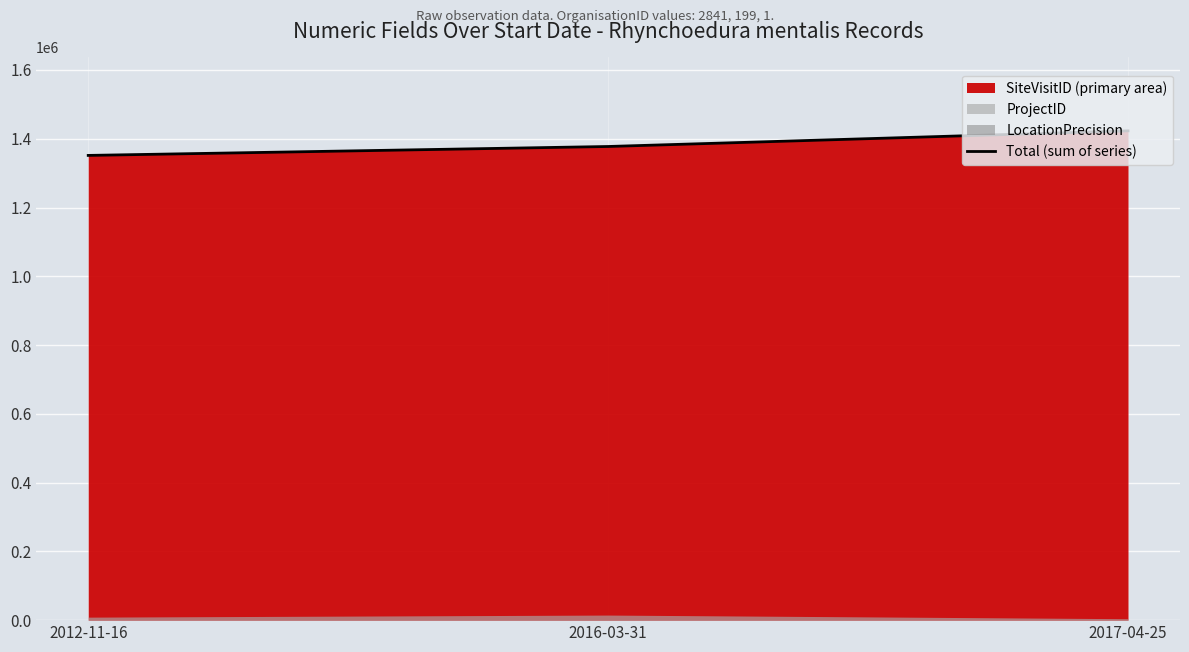

What is the difference between the maximum and minimum values?

71468